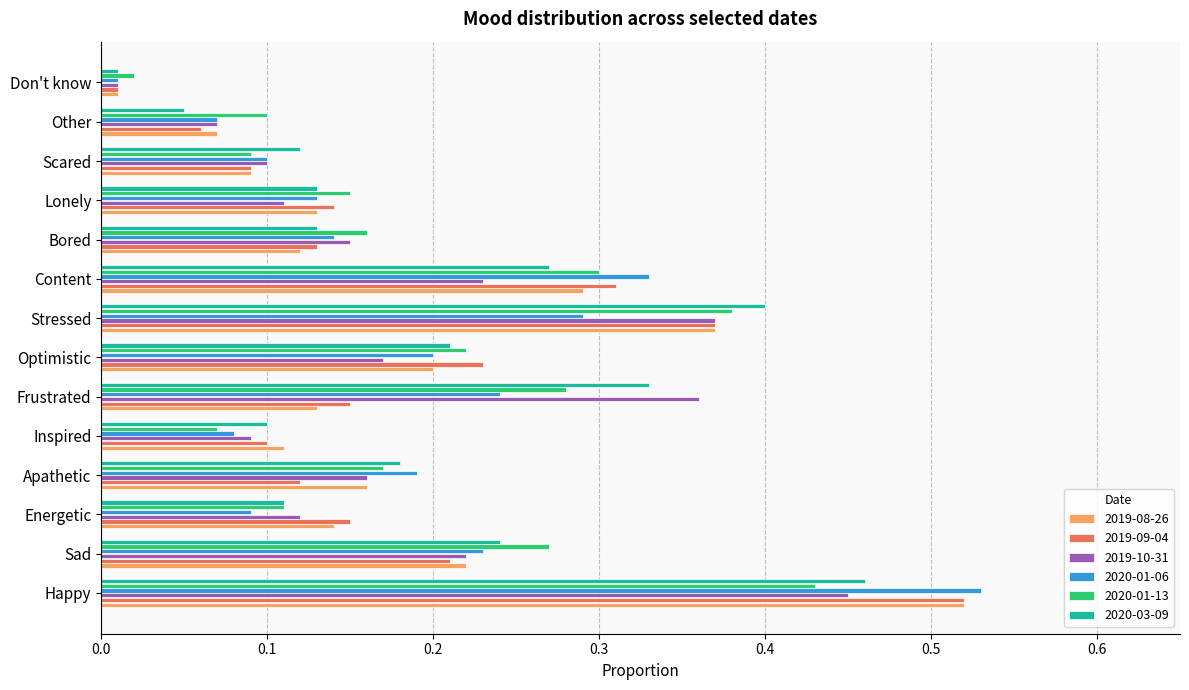

What is the total value across all series at Stressed?

2.2